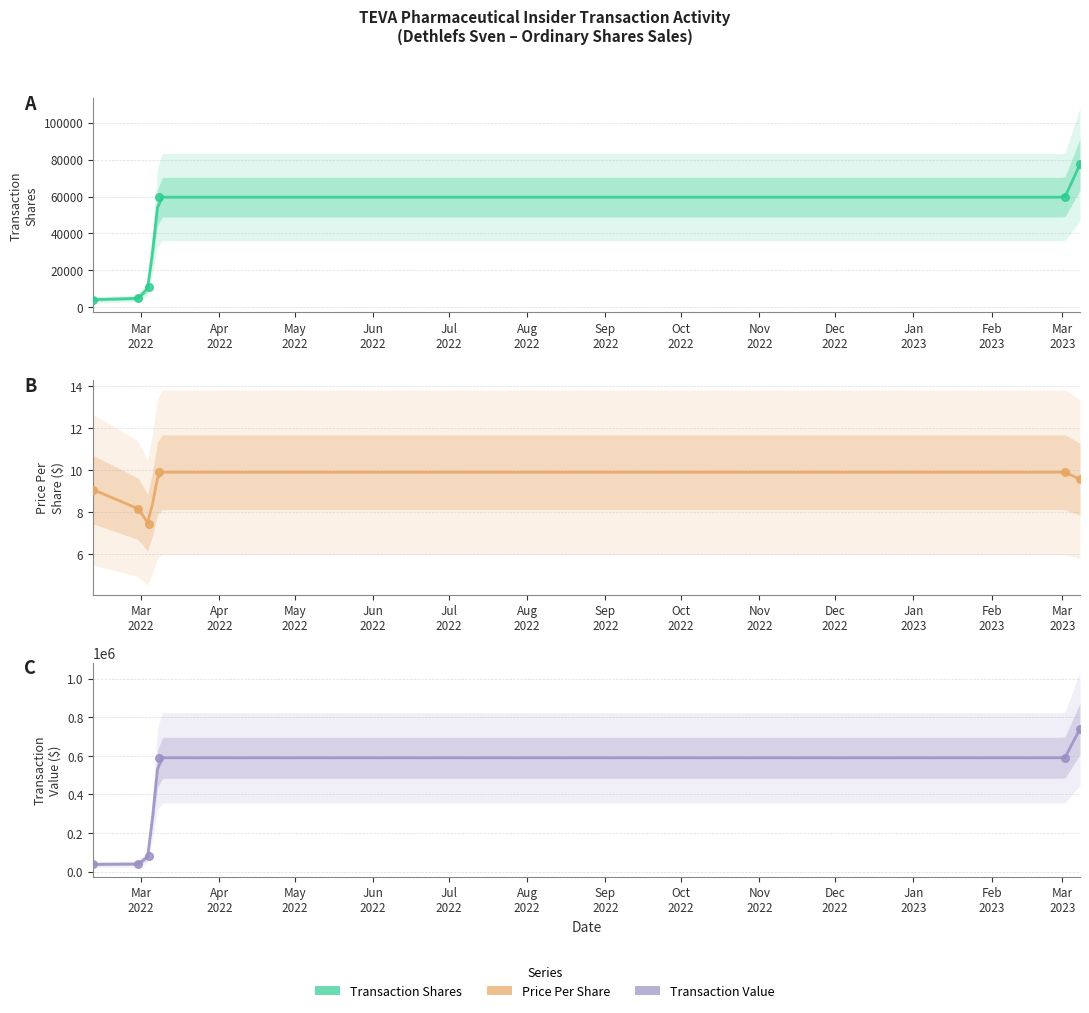

At which category is the sum across all series the highest?

2023-03-08